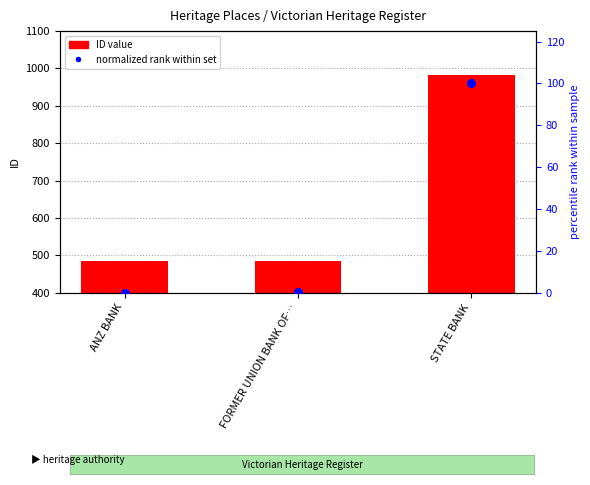

What are all the series names shown in the legend?

ID value, normalized rank within set